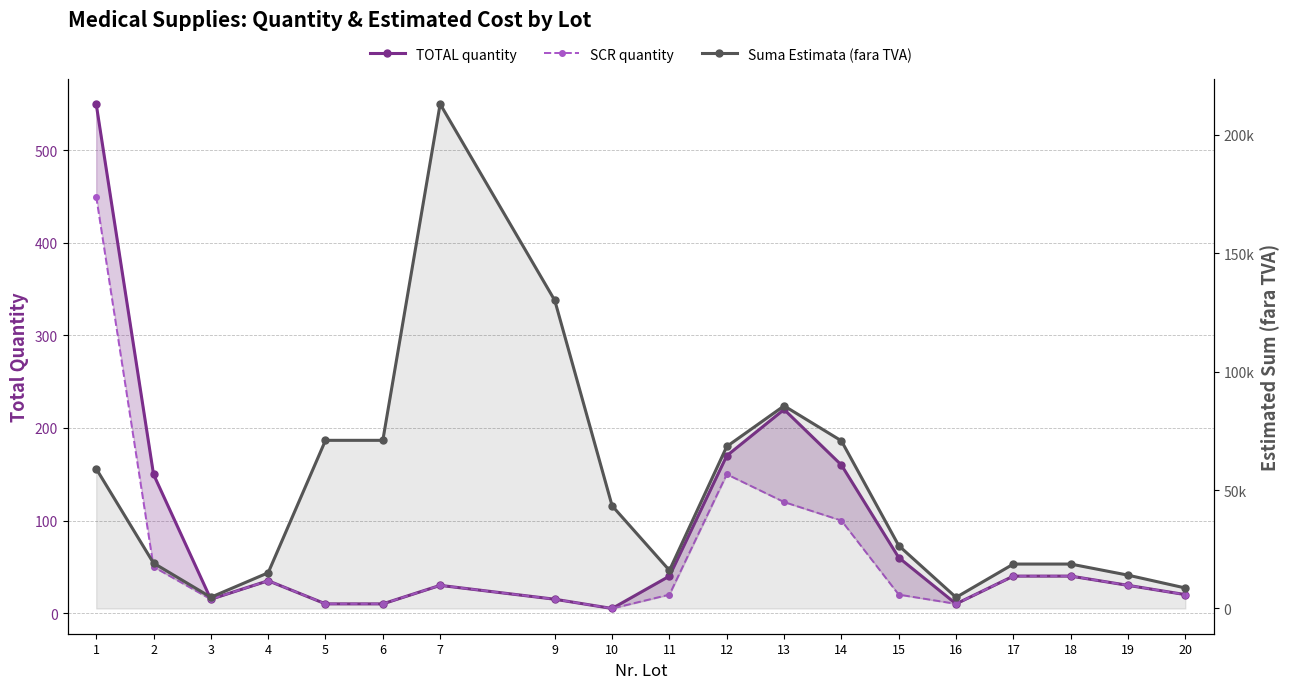

Reading left to right, what are all the values shown in this chart?

TOTAL quantity: 550	150	15	35	10	10	30	15	5	40	170	220	160	60	10	40	40	30	20
SCR quantity: 450	50	15	35	10	10	30	15	5	20	150	120	100	20	10	40	40	30	20
Suma Estimata (fara TVA): 59031	19164	4746	15083	70980	70980	212940	130024	43341	16088	68377	85536	70763	26536	4689	18759	18759	14069	8655